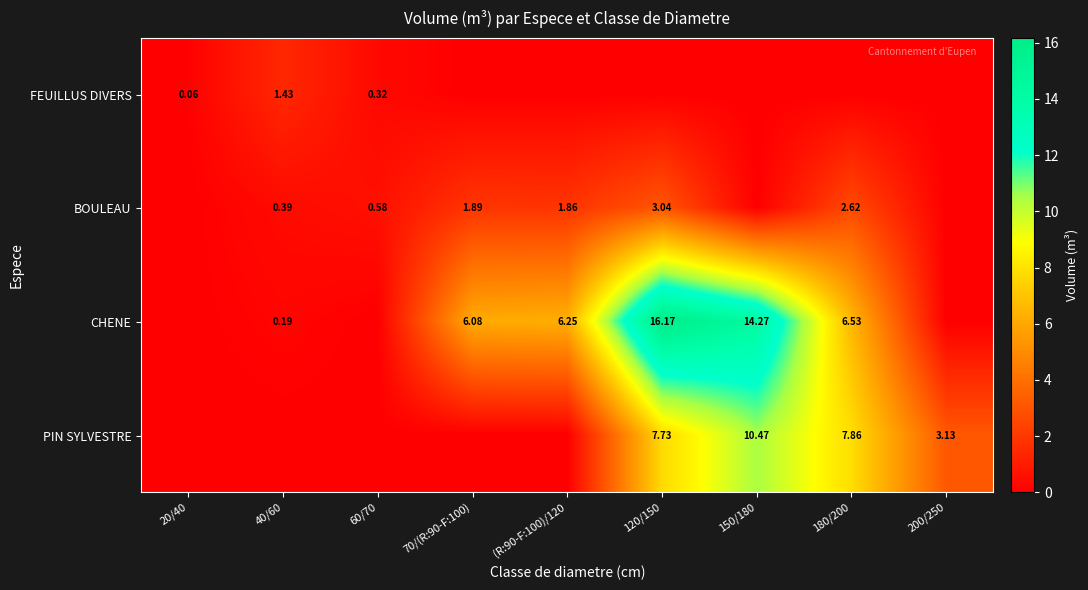

Is the value of PIN SYLVESTRE at 180/200 greater than the value of BOULEAU at 60/70?

Yes